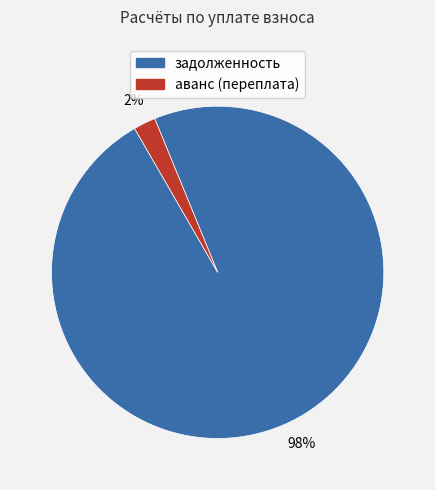

The аванс (переплата) slice represents 2% of the pie. True or false?

True